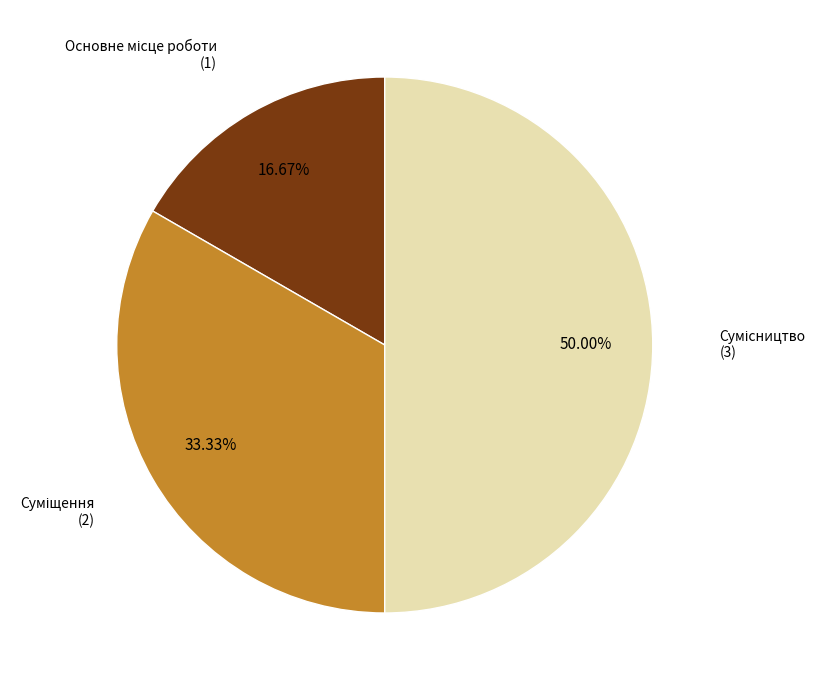

Approximately how many times larger is the value at Суміщення compared to Основне місце роботи?

2.0